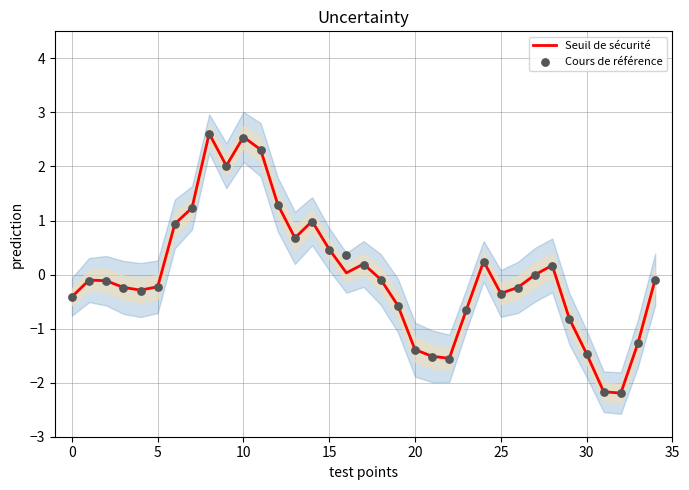

At which category is the sum across all series the highest?

8